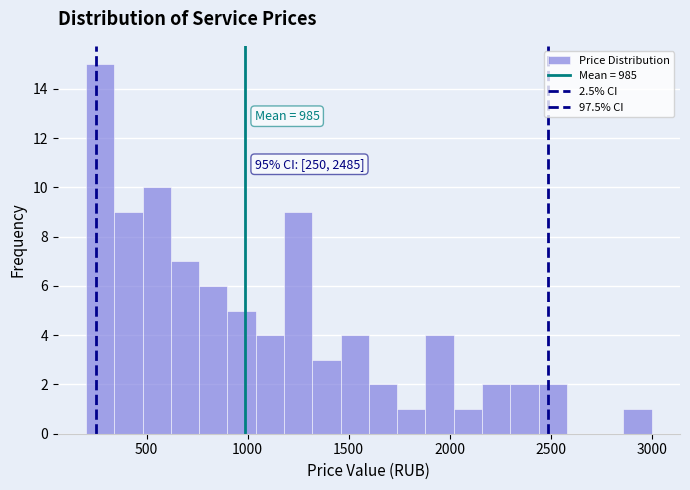

Read against the x-axis, roughly where is the centre of the tallest bar?

250